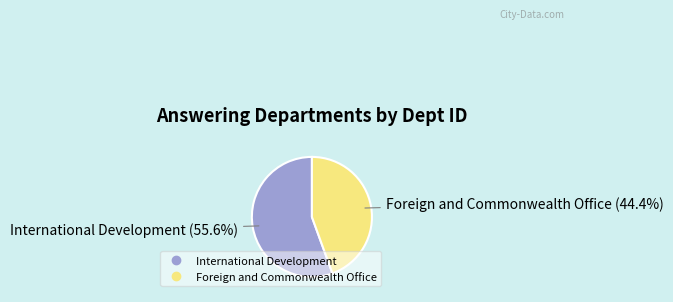

What percentage is the International Development slice, to the nearest percent?

56%